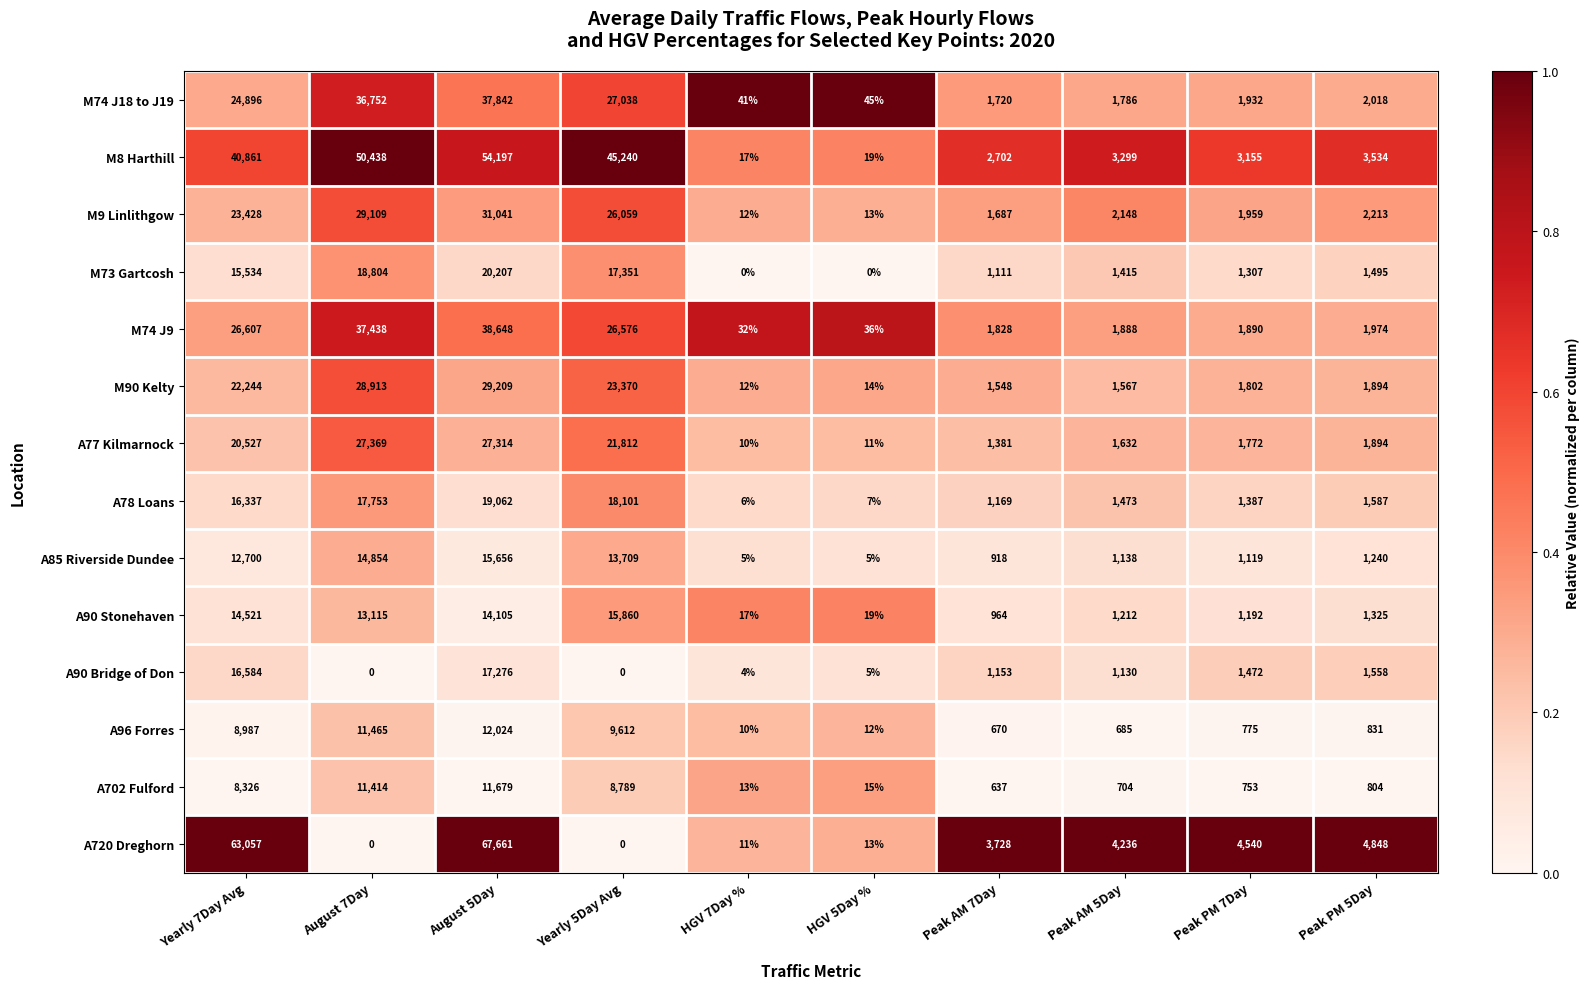

The M8 Harthill series shows 4744 at Peak AM 5Day. True or false?

False